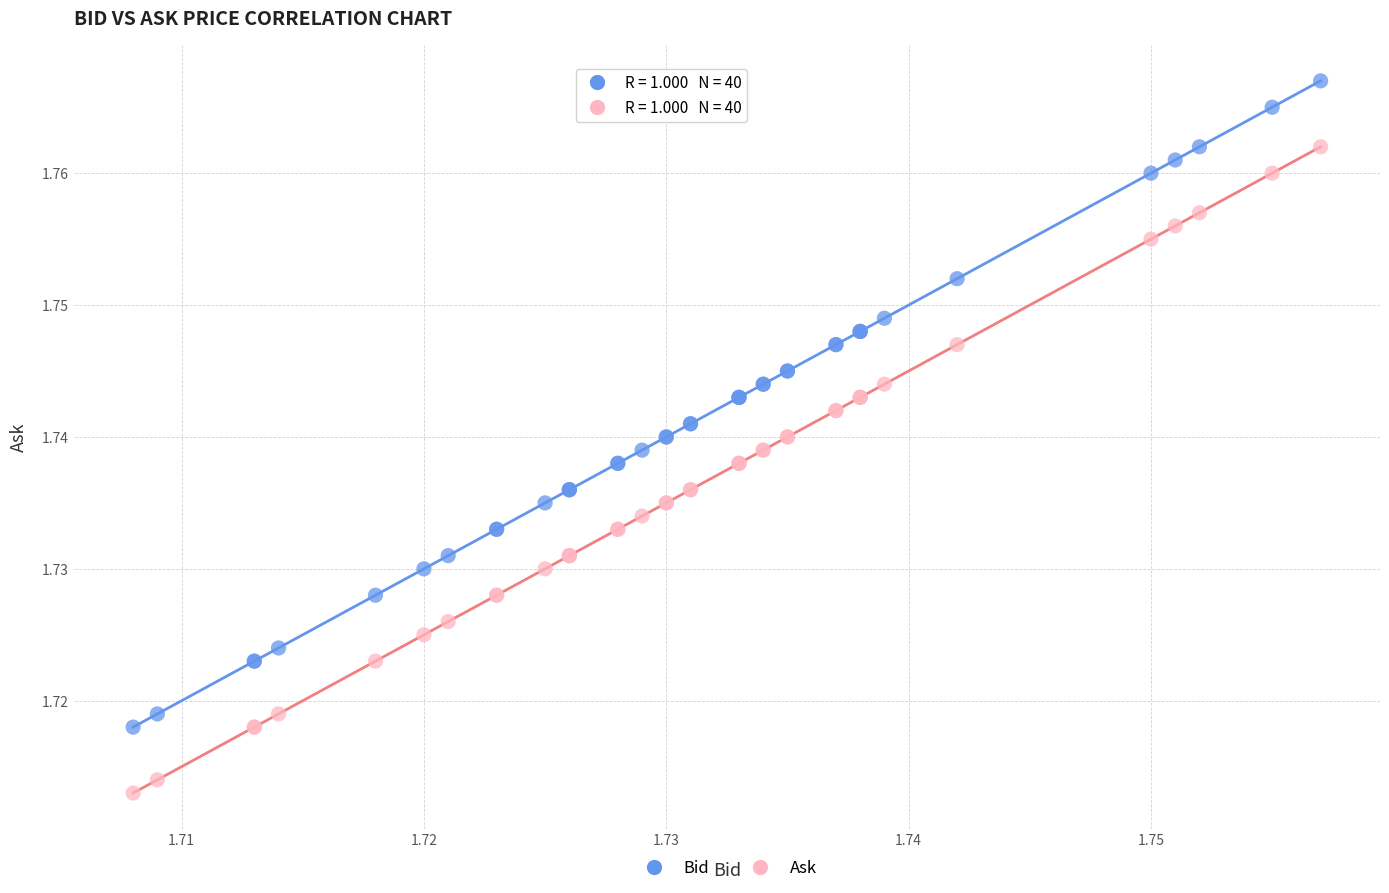

Which series reaches the maximum Y coordinate?

Bid